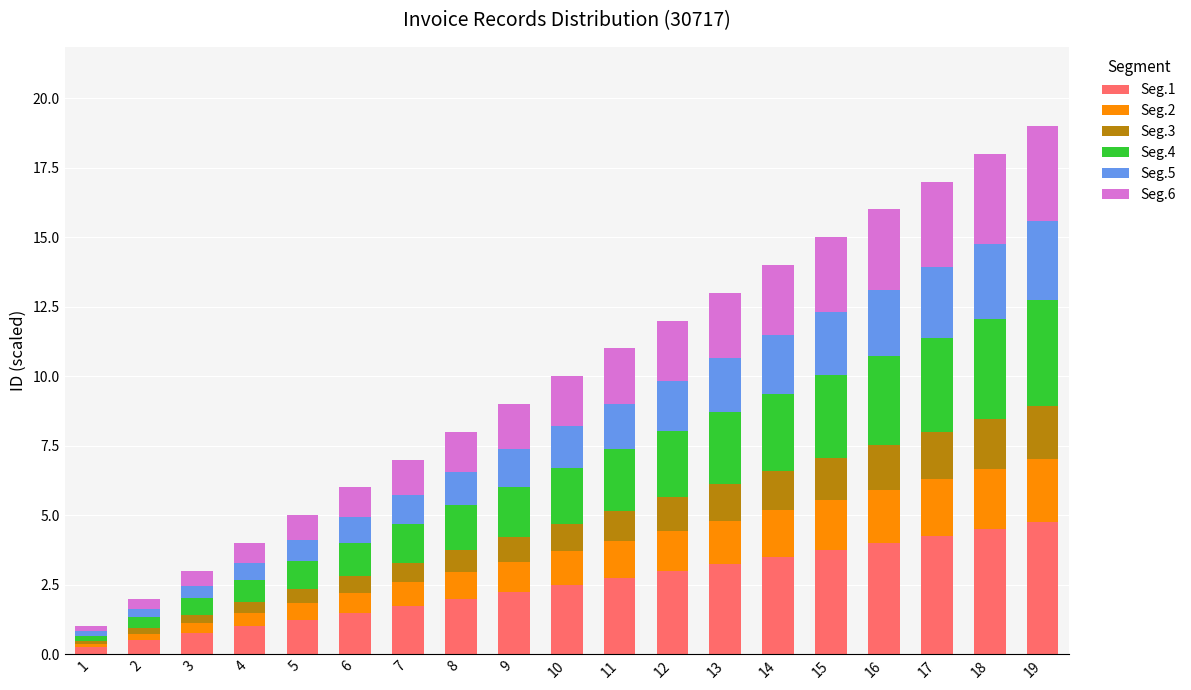

How many bars are there in total?

19